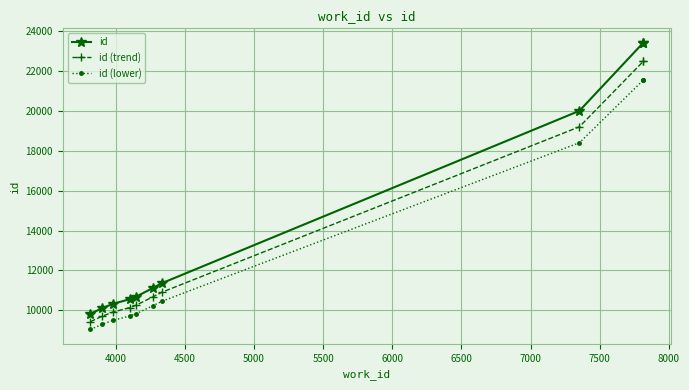

What is the value of the id (lower) point at the 1st from the left?

9039.0